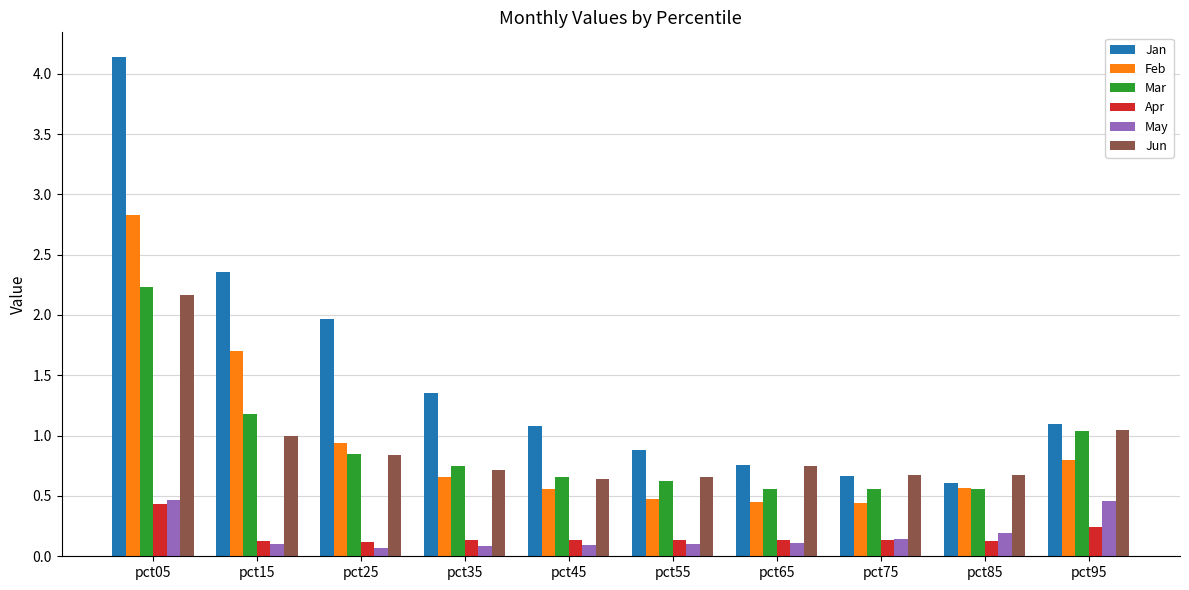

What is the maximum value shown in the chart?

4.1